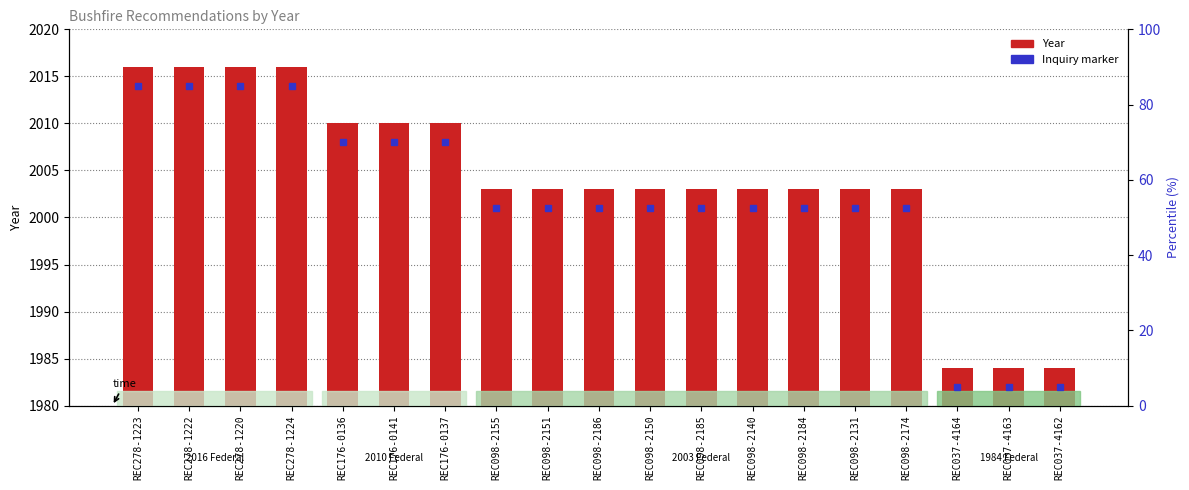

What is the label of the 1st bar from the left?

REC278-1223